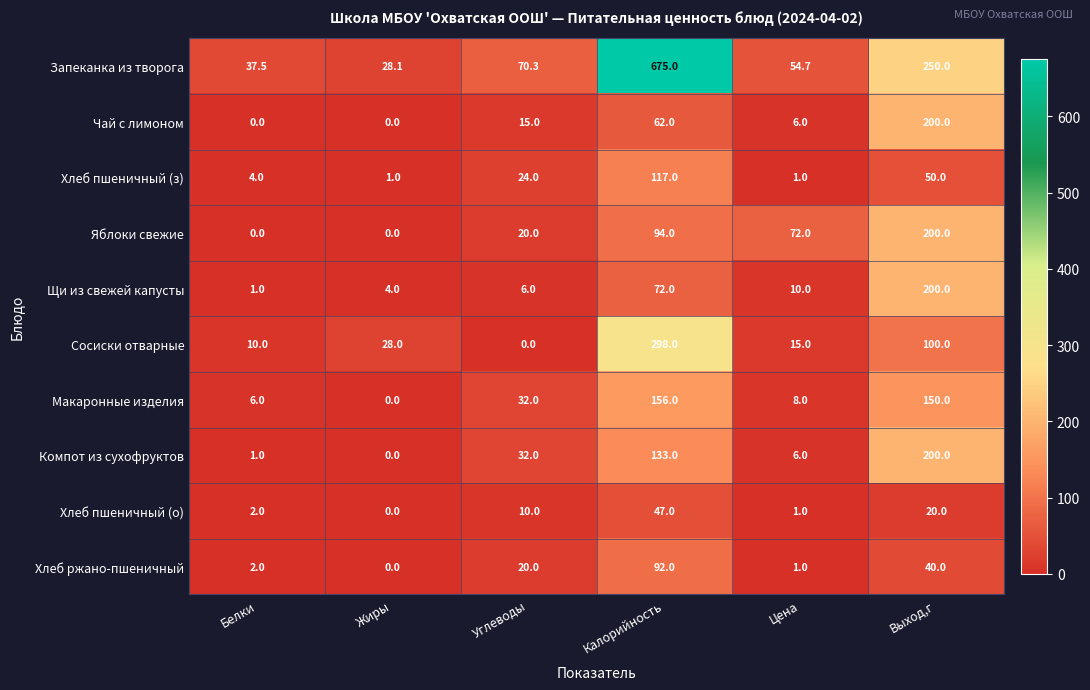

What is the total value across all series at Углеводы?

229.3